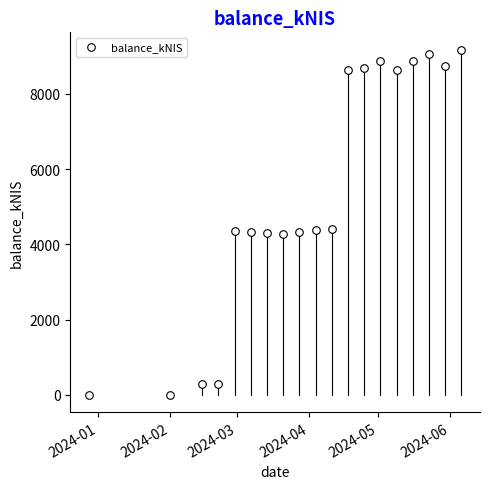

What is the range of Y values (max minus min)?

9178.6